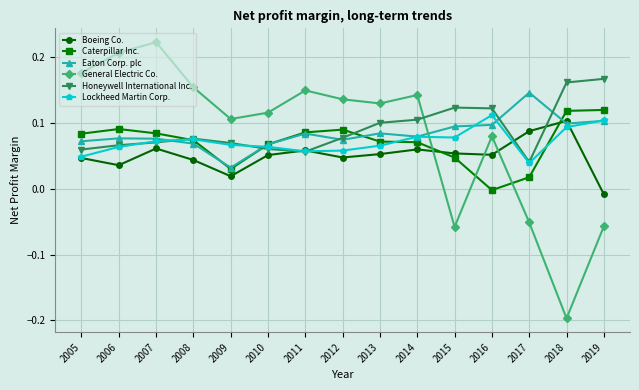

How many lines are shown in the chart?

6